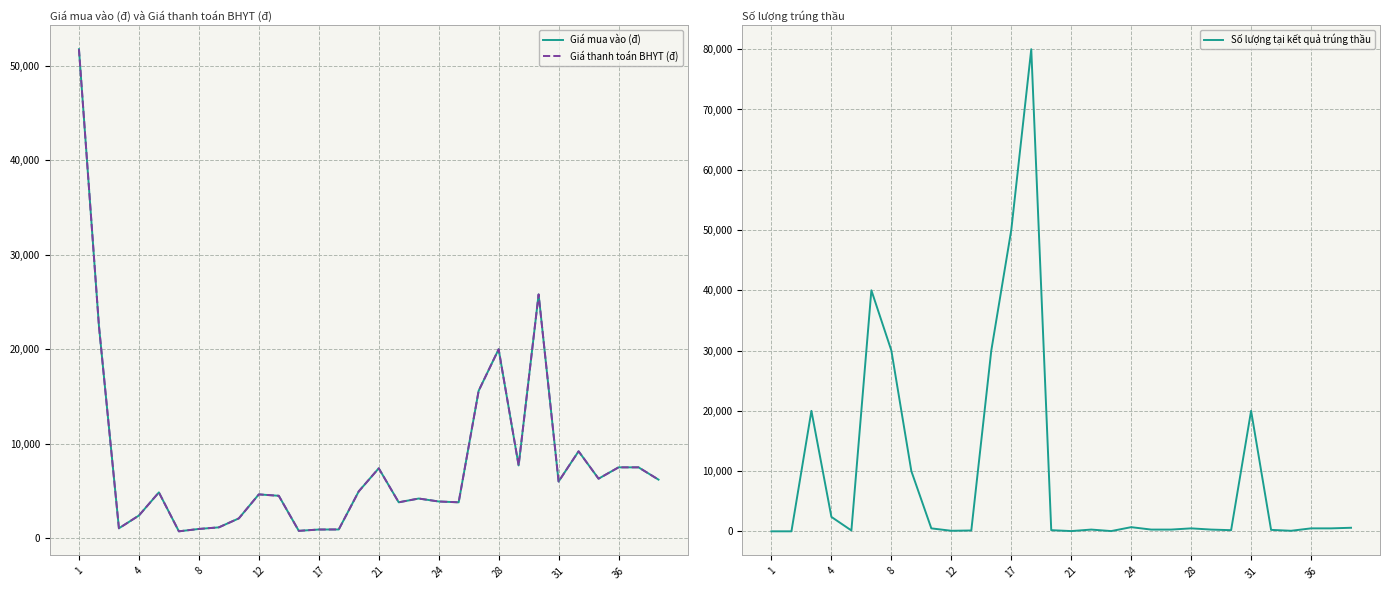

The Giá mua vào (đ) series shows 1144 at 21. True or false?

False